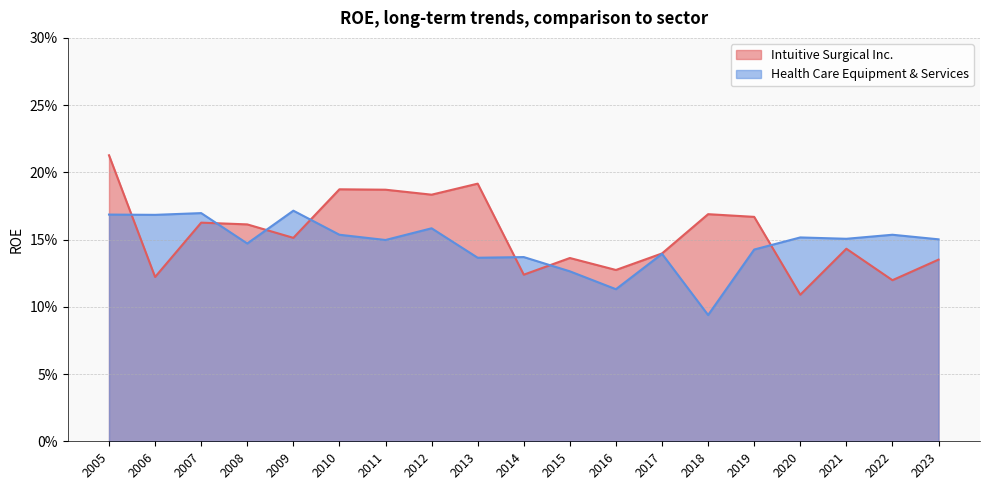

The Intuitive Surgical Inc. series shows 0.0 at 2017. True or false?

False